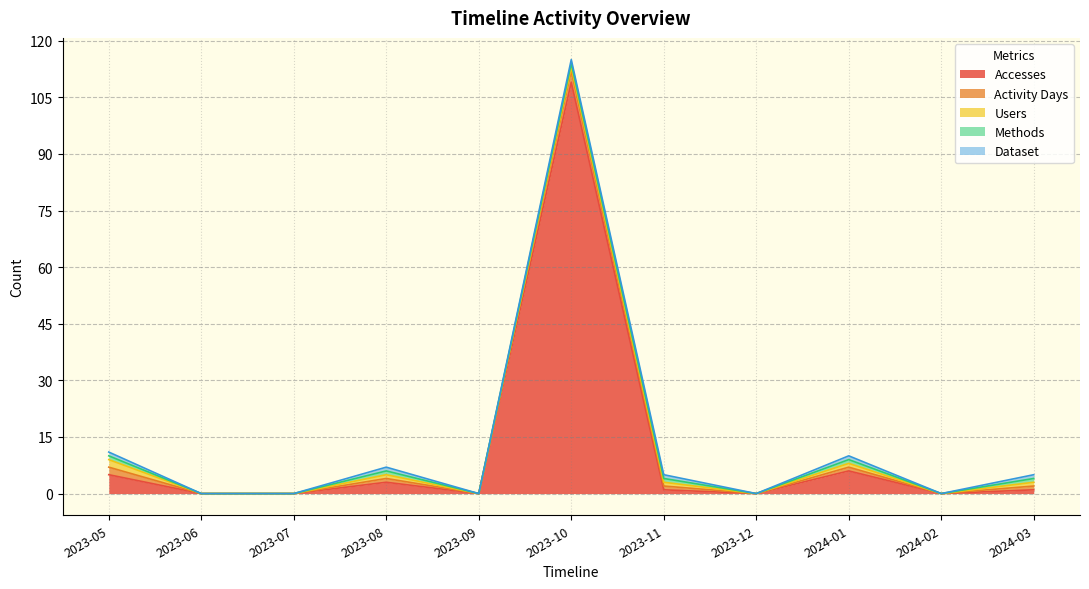

What position from the left is 2023-12?

8